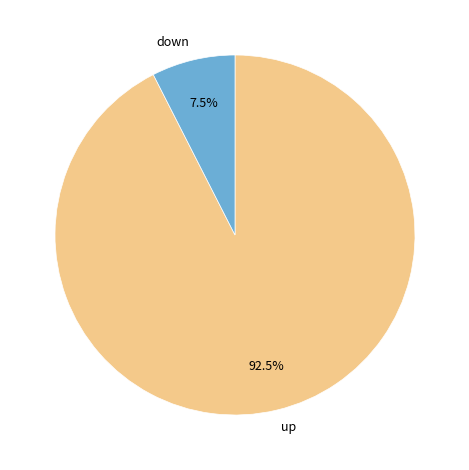

Is there a majority slice in this chart?

Yes